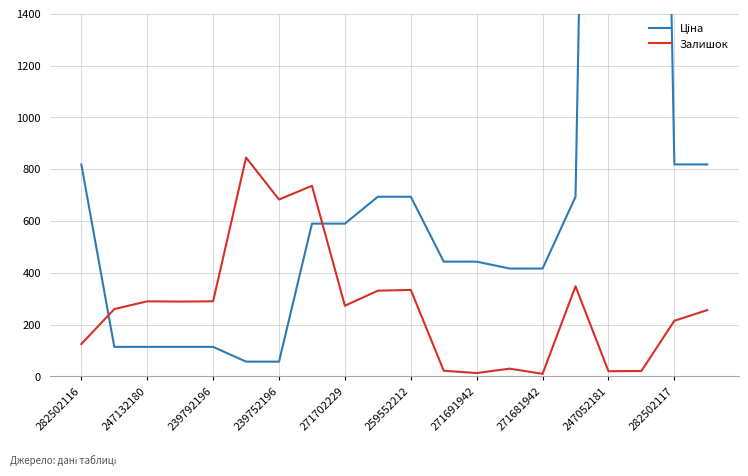

What is the highest value of the Ціна series?

7596.5